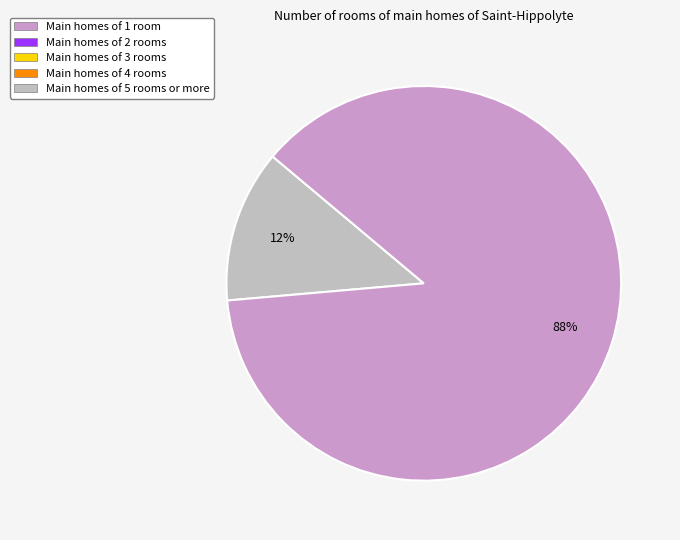

How many slices are in this pie chart?

2